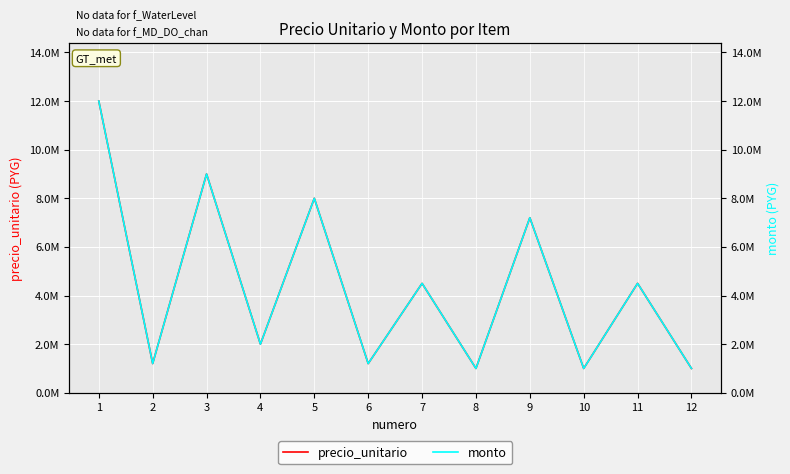

What is the total value across all series at 8?

2000000